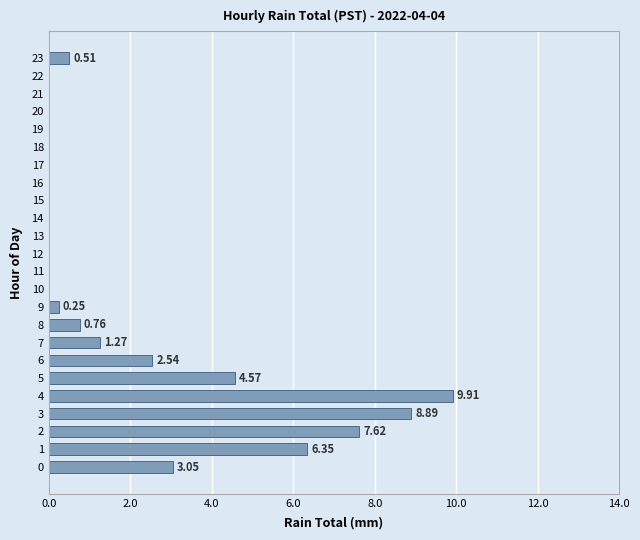

Which label corresponds to the largest value in the chart?

4